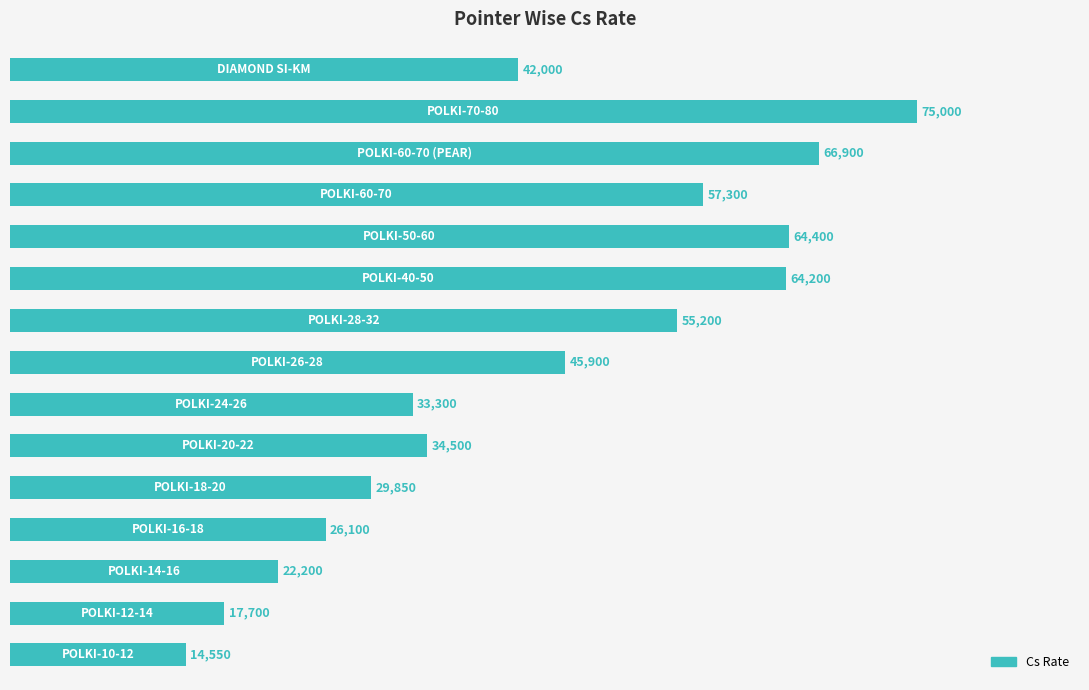

What is the sum of all values?

649100